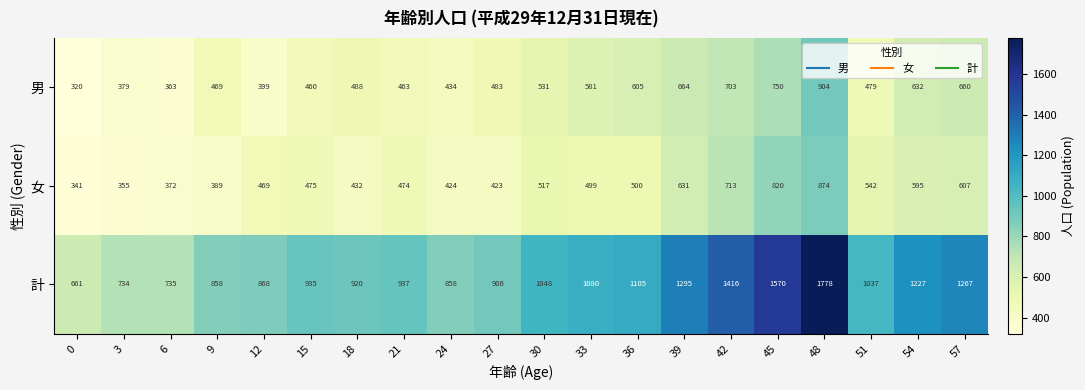

Rank the series at 12 from lowest to highest value.

男, 女, 計